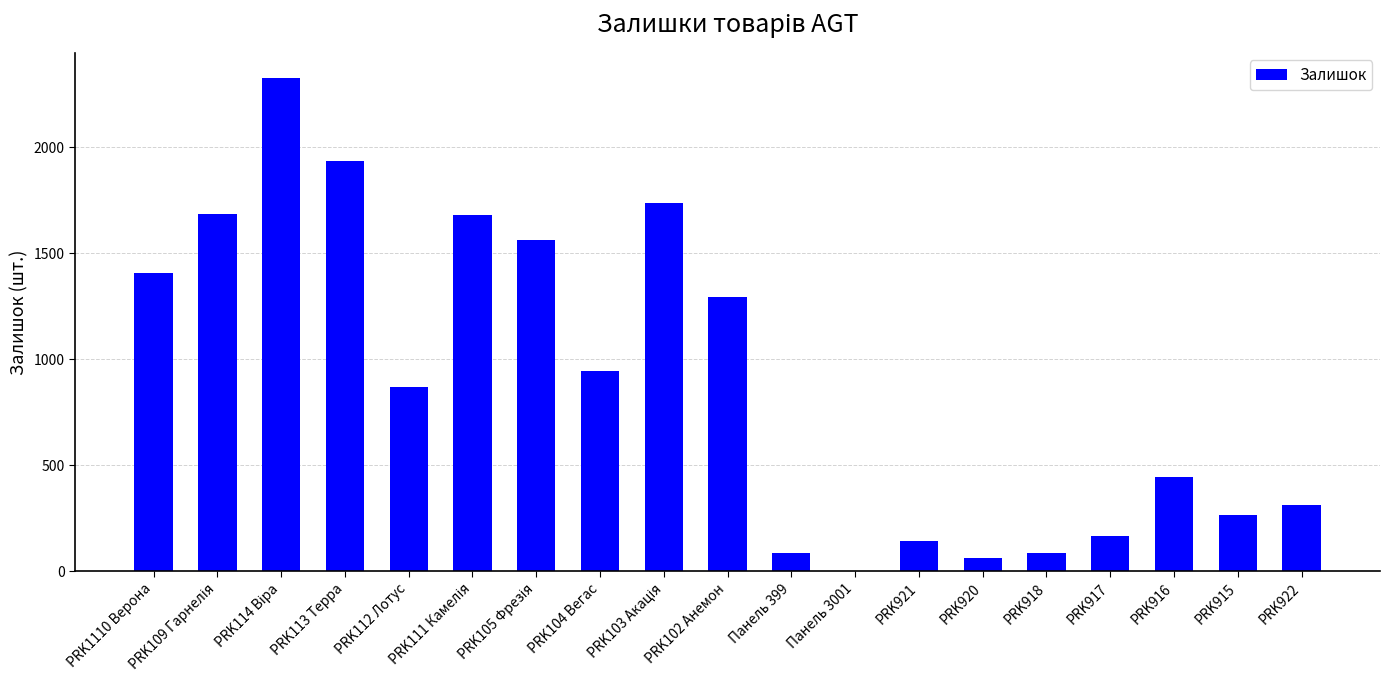

The chart shows a value of 944 at PRK104 Вегас. True or false?

True